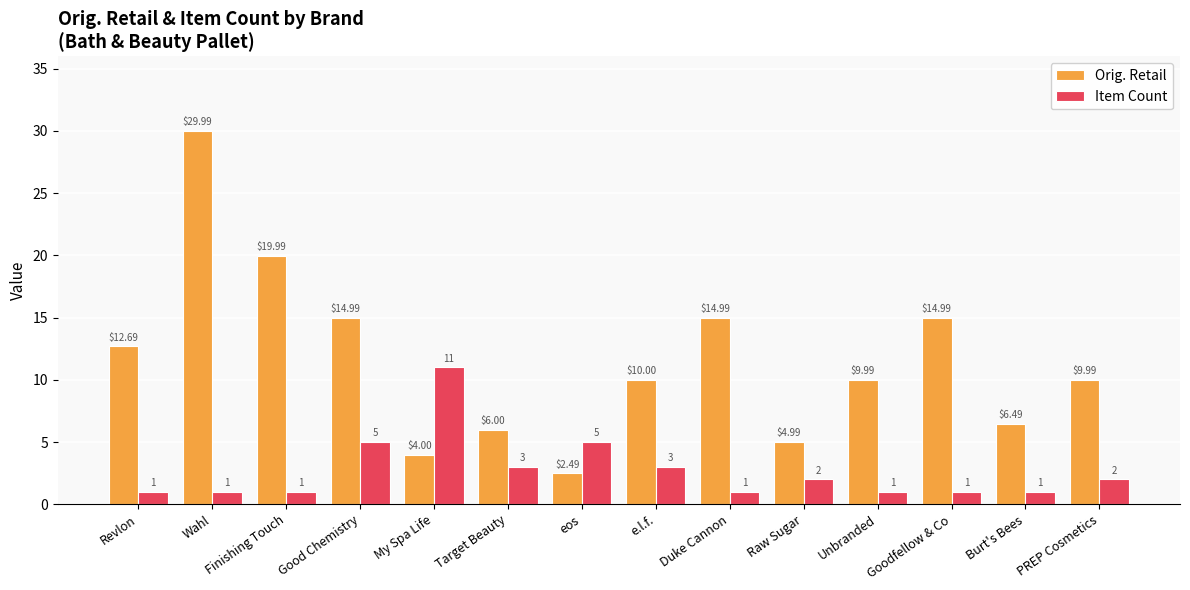

Is the value of Orig. Retail at eos greater than the value of Item Count at Raw Sugar?

Yes